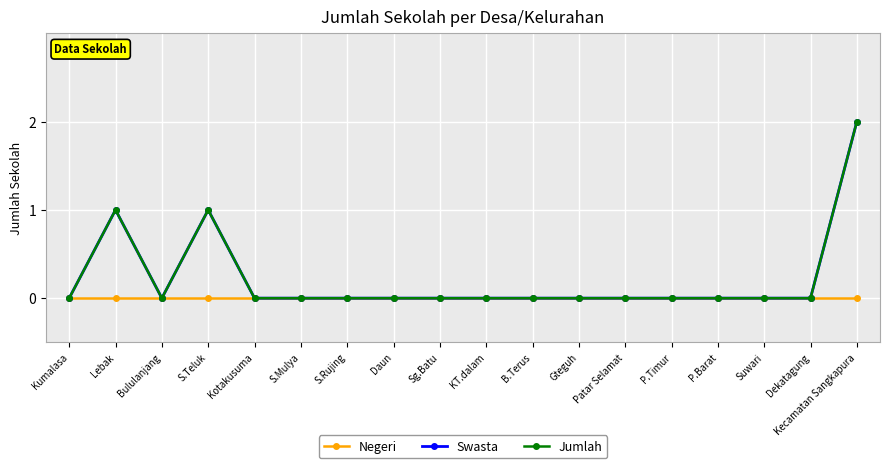

True or false: Swasta has a value of 0 at Suwari.

True